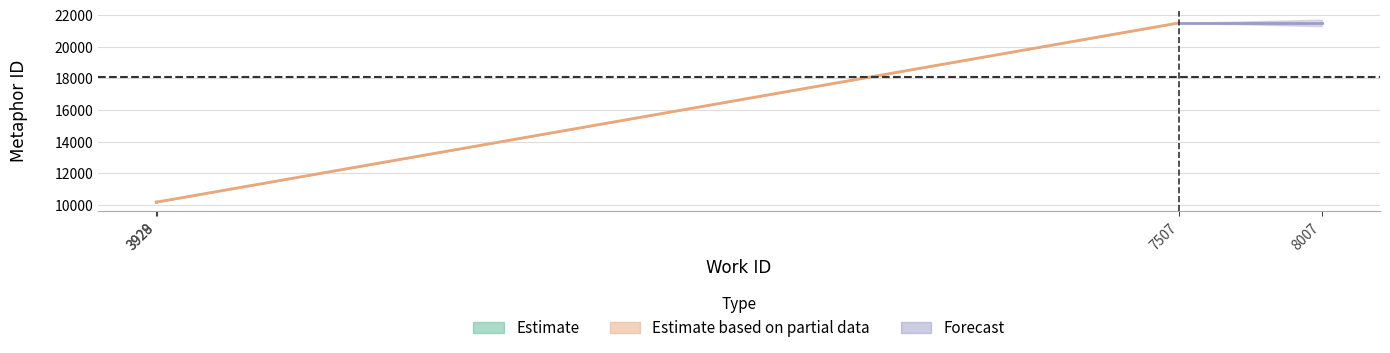

Is the value of work_id at 21512 greater than the value of id at 10186?

No